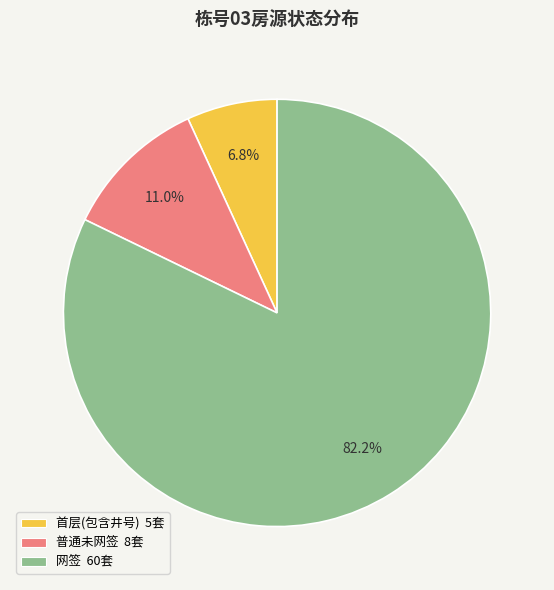

Approximately how many times larger is the value at 网签 60套 compared to 普通未网签 8套?

7.5